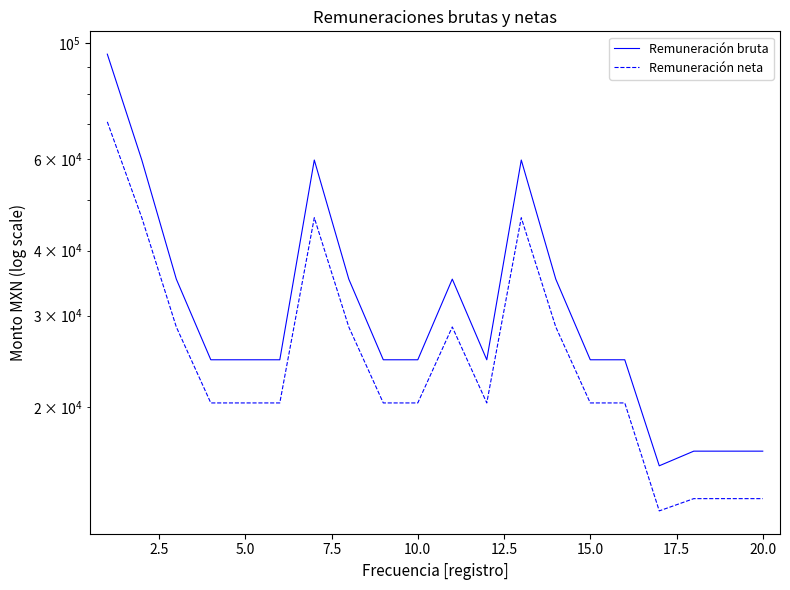

Which series has the widest spread of values?

Remuneración bruta